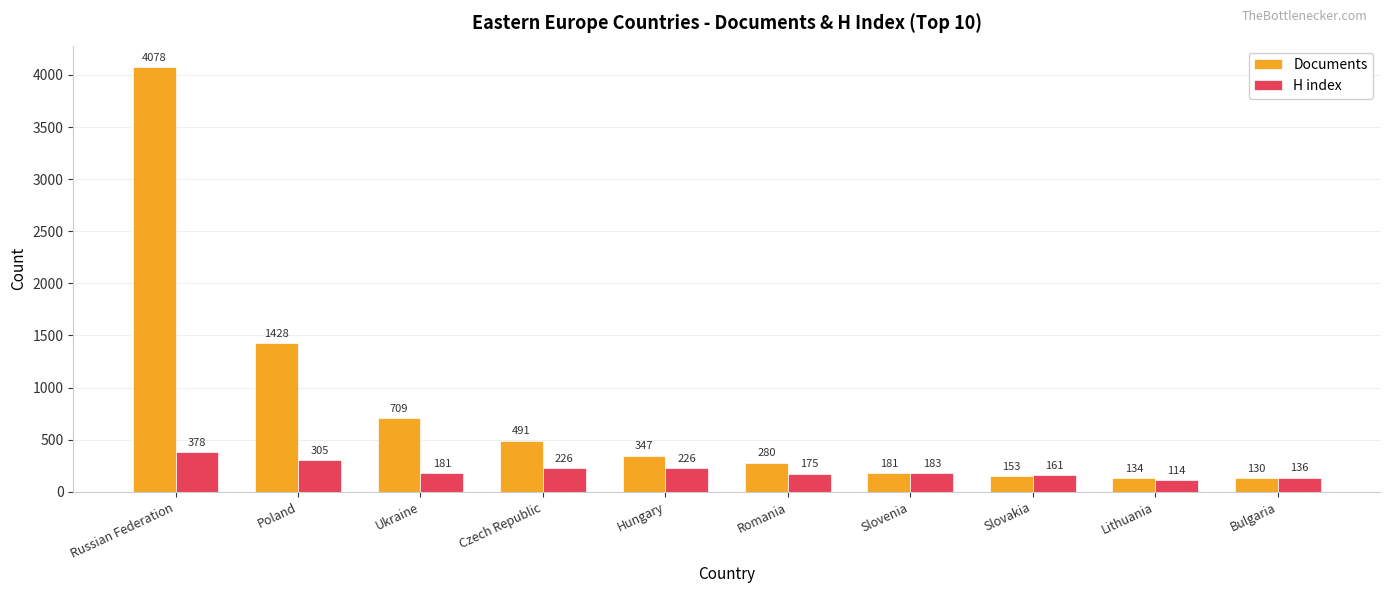

What is the sum of the H index values at Slovenia and Ukraine?

364